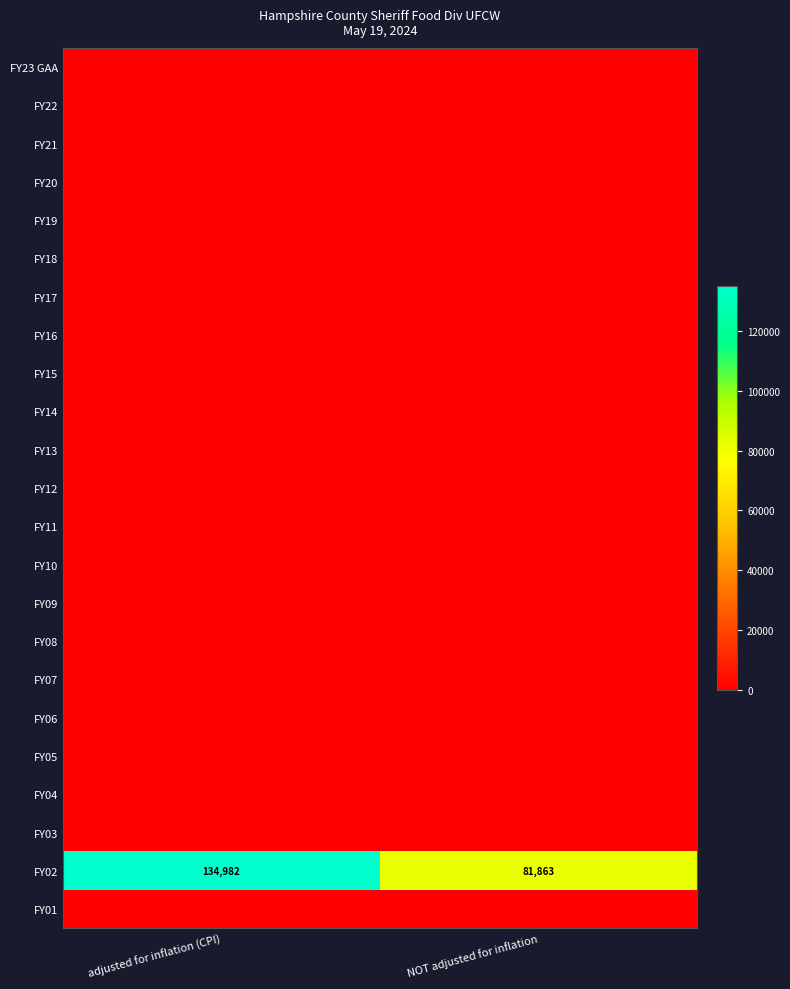

Rank the categories by FY02 value from highest to lowest.

adjusted for inflation (CPI), NOT adjusted for inflation